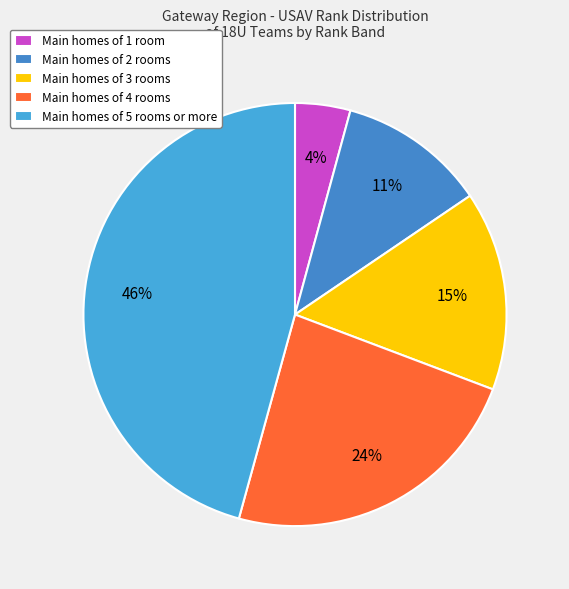

What is the smallest slice in the pie chart?

Main homes of 1 room